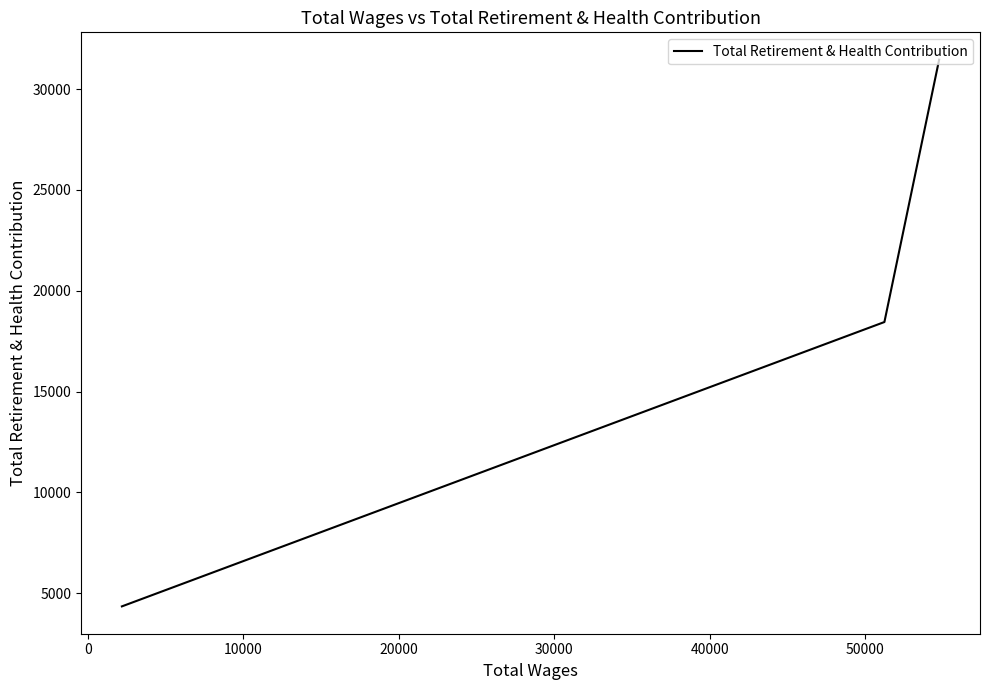

What is the average value?

18087